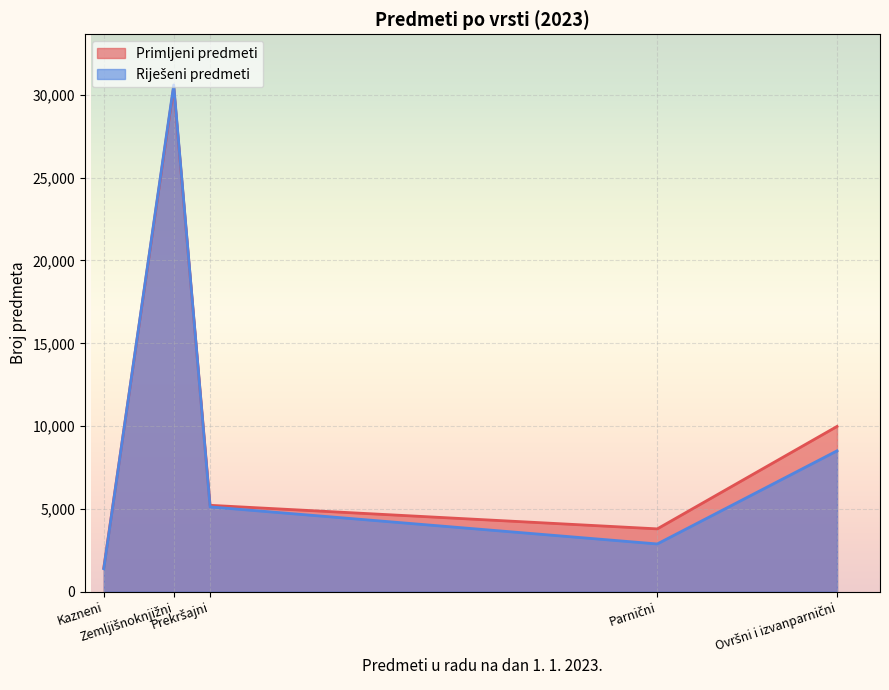

What is the maximum value shown in the chart?

30599